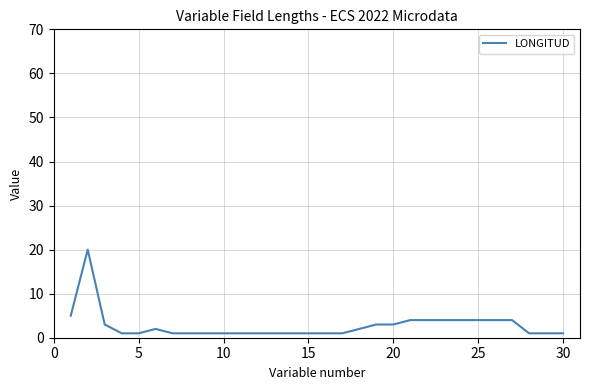

What is the maximum value shown in the chart?

20